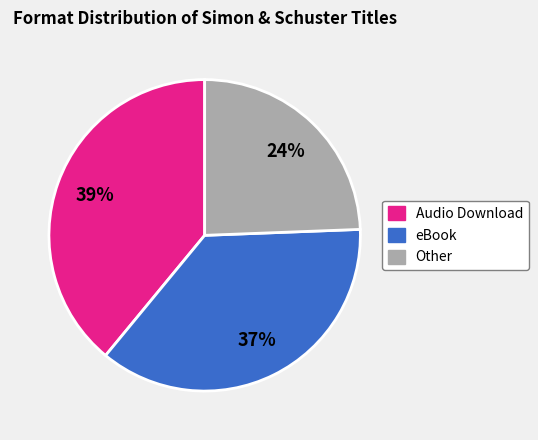

To the nearest percent, what is the difference between the largest and smallest slice percentages?

15%